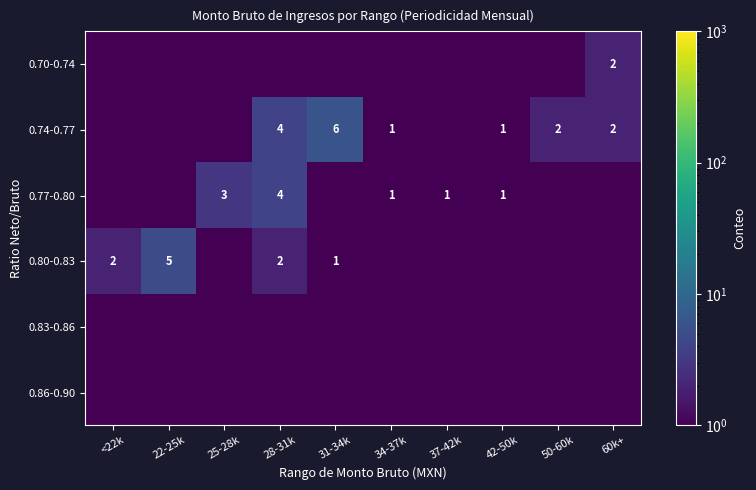

Count the number of categories in the chart.

10